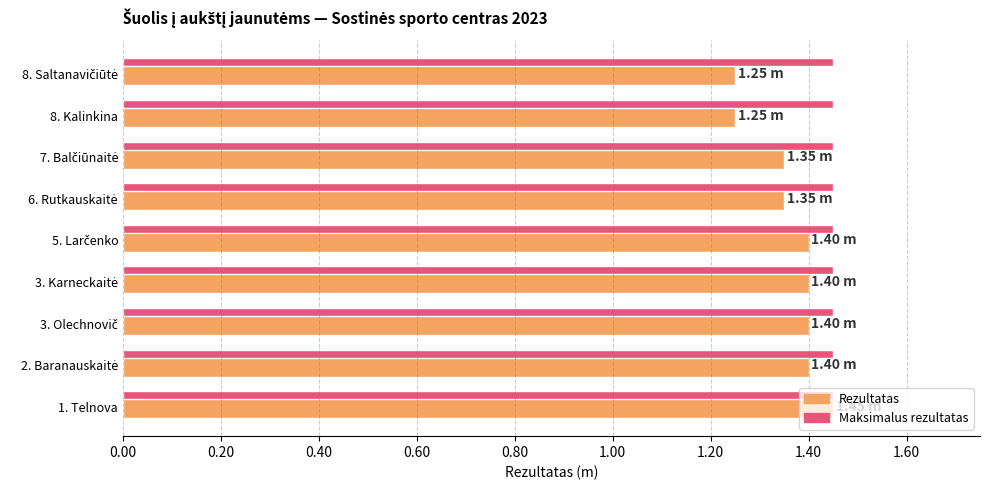

What is the sum of the values at Karneckaitė and Rutkauskaitė?

2.8